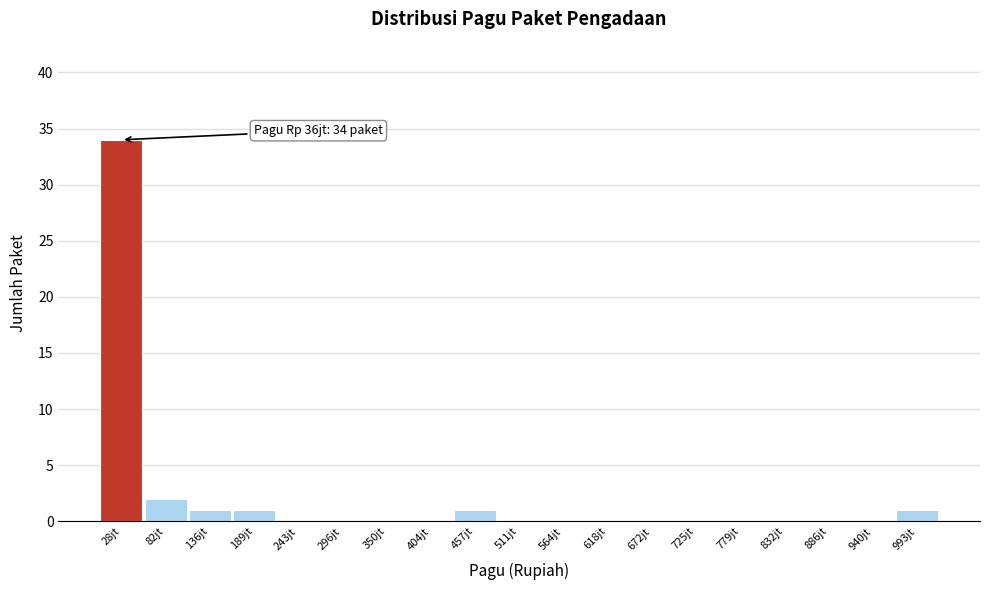

Reading left to right, extract all data points from this chart.

28jt=34	82jt=2	136jt=1	189jt=1	243jt=0	296jt=0	350jt=0	404jt=0	457jt=1	511jt=0	564jt=0	618jt=0	672jt=0	725jt=0	779jt=0	832jt=0	886jt=0	940jt=0	993jt=1